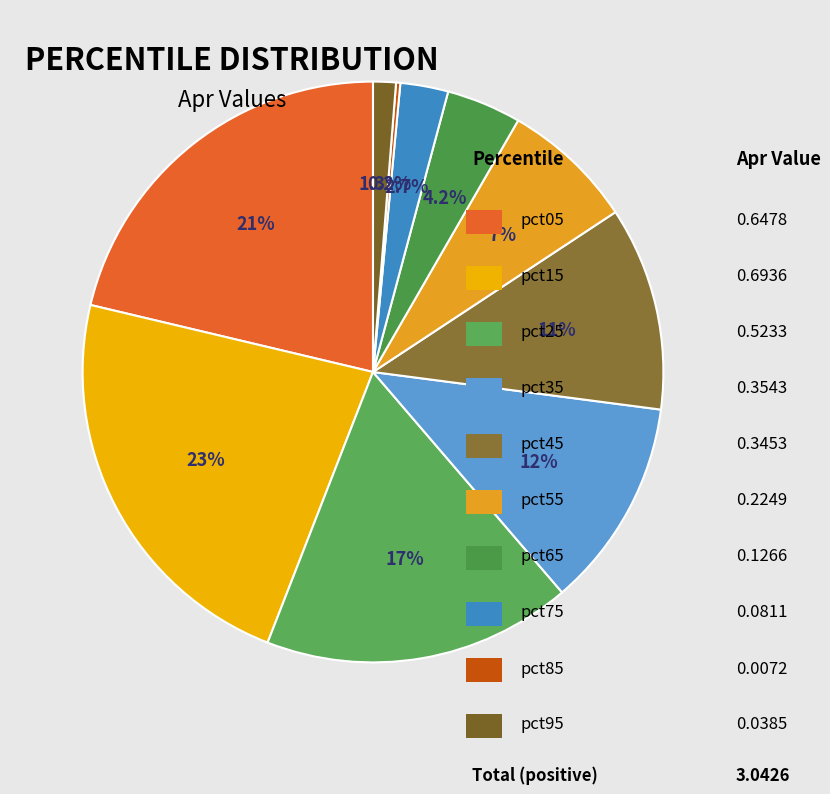

Rank the categories by value from lowest to highest.

pct85, pct95, pct75, pct65, pct55, pct45, pct35, pct25, pct05, pct15